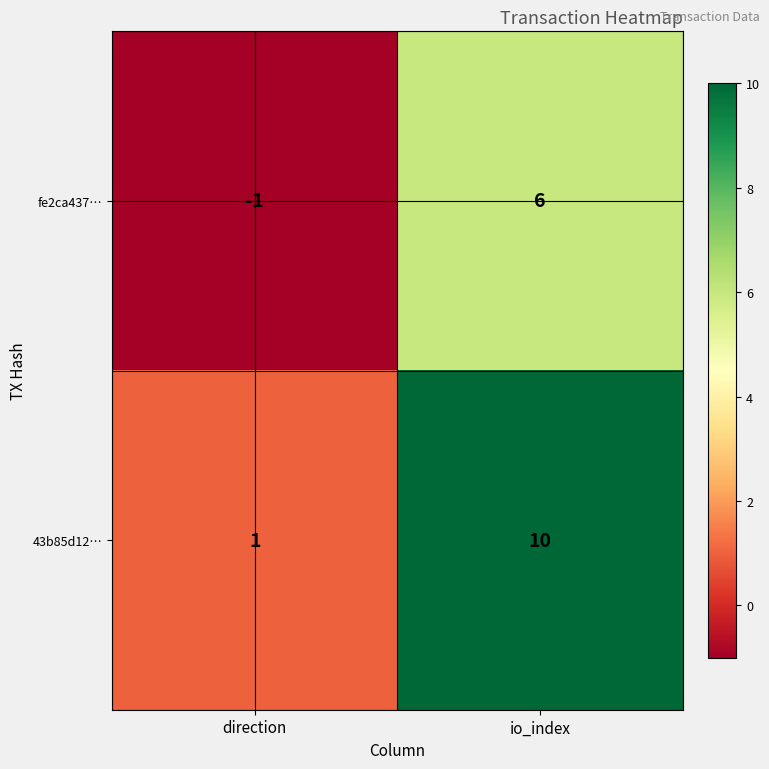

At which category is the sum across all series the highest?

io_index